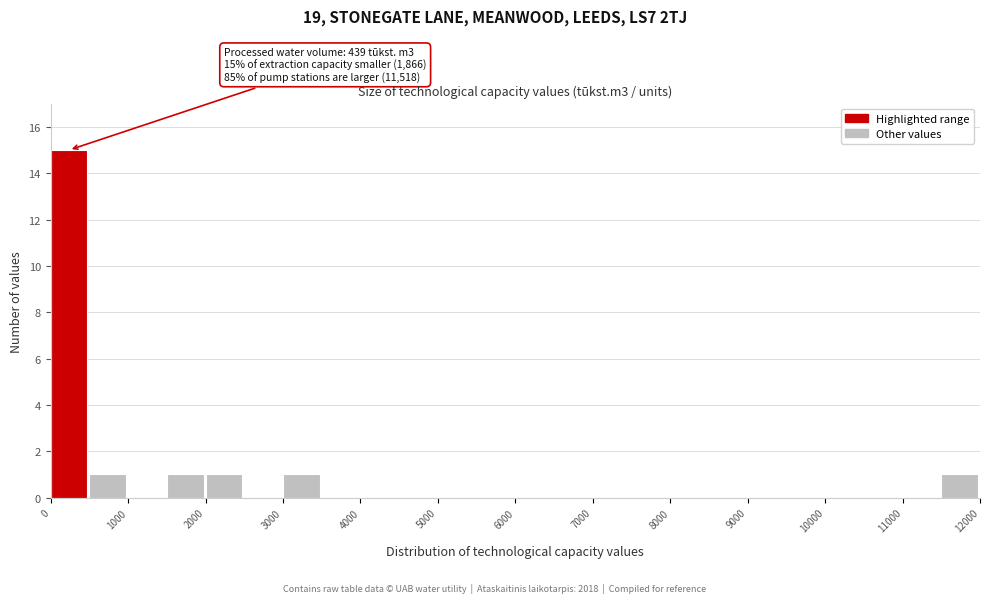

Over which range of the x-axis is the bar tallest?

0 to 500